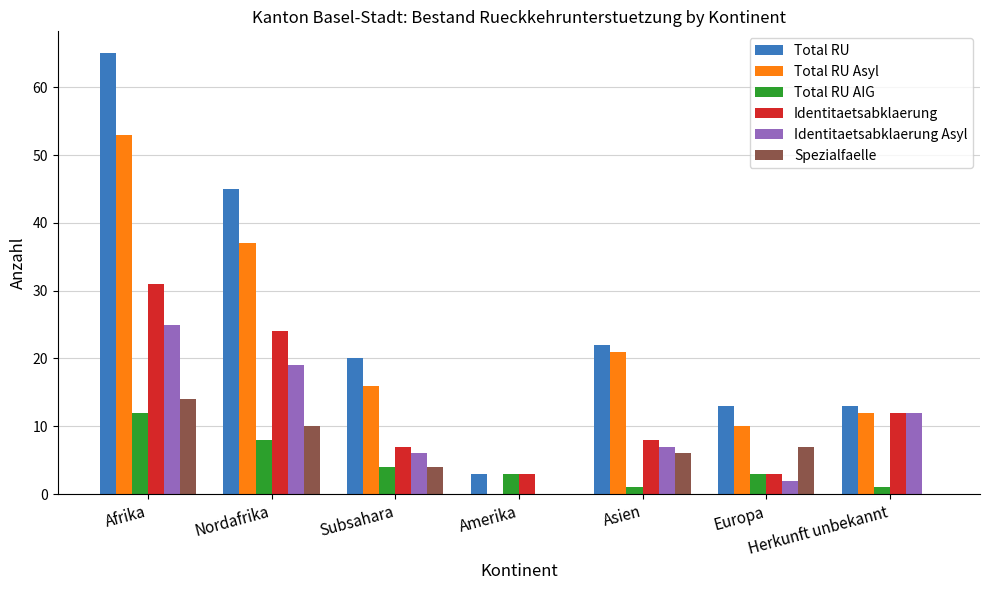

What is the sum of all Spezialfaelle values?

41